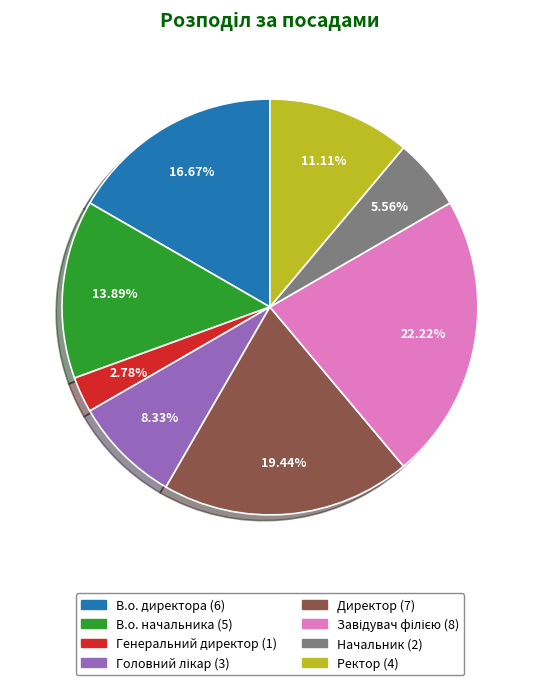

How many slices are in this pie chart?

8